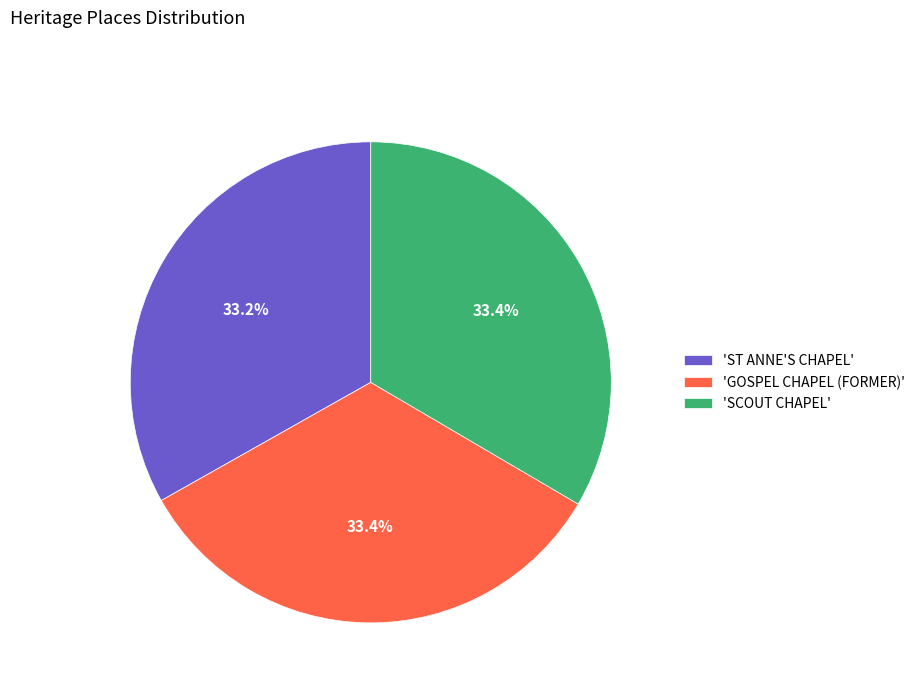

Combined, what portion of the pie is 'ST ANNE'S CHAPEL' and 'GOSPEL CHAPEL (FORMER)'?

66.6%